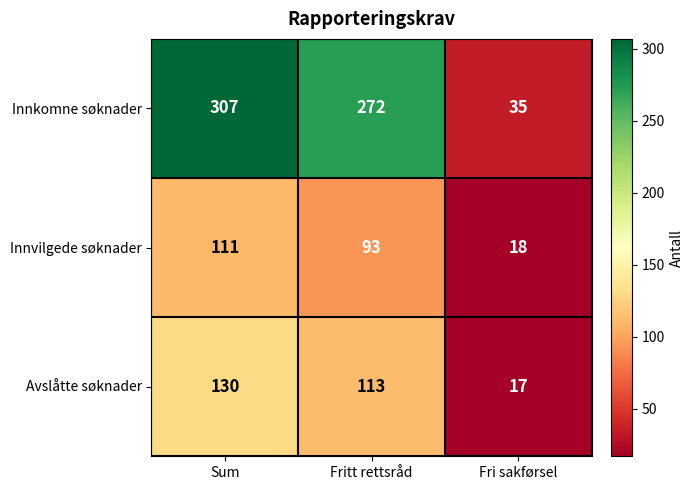

At how many categories does at least one series exceed 220?

2